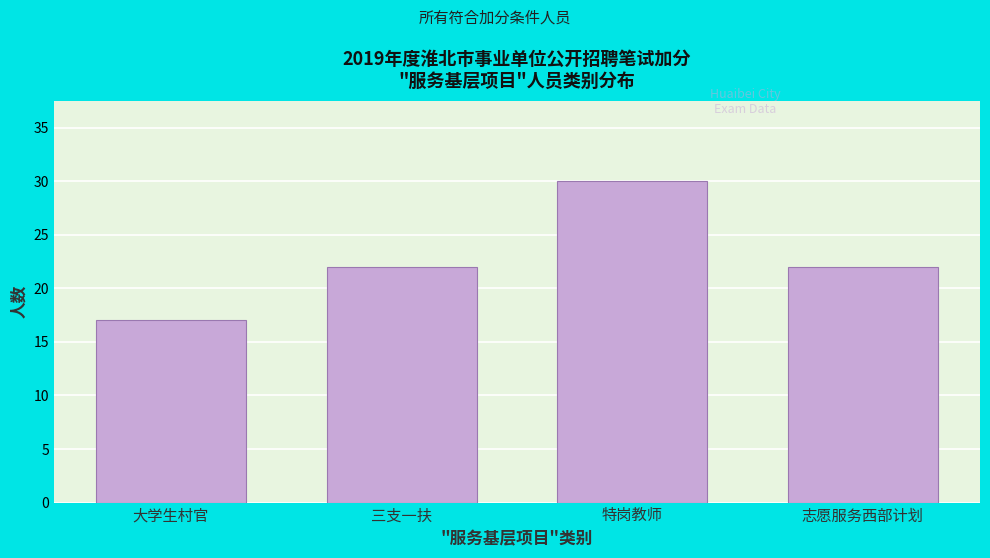

Reading right to left, what are all the values shown in this chart?

22	30	22	17